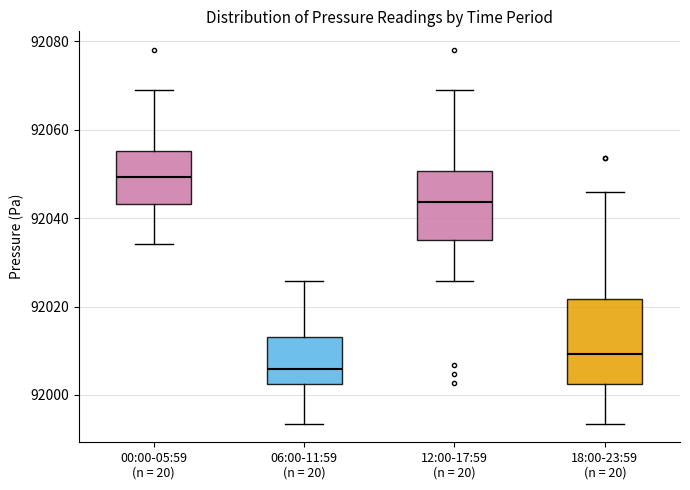

Which box has the lowest median line?

06:00-11:59 (n = 20)